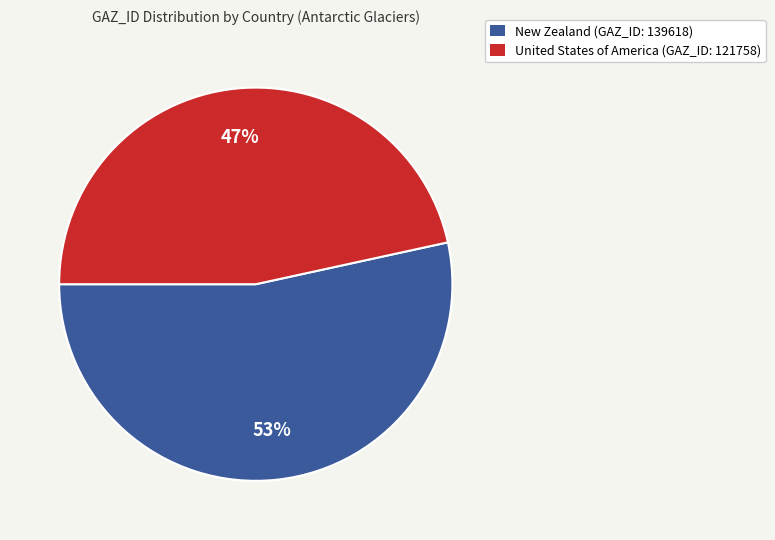

How many slices are in this pie chart?

2